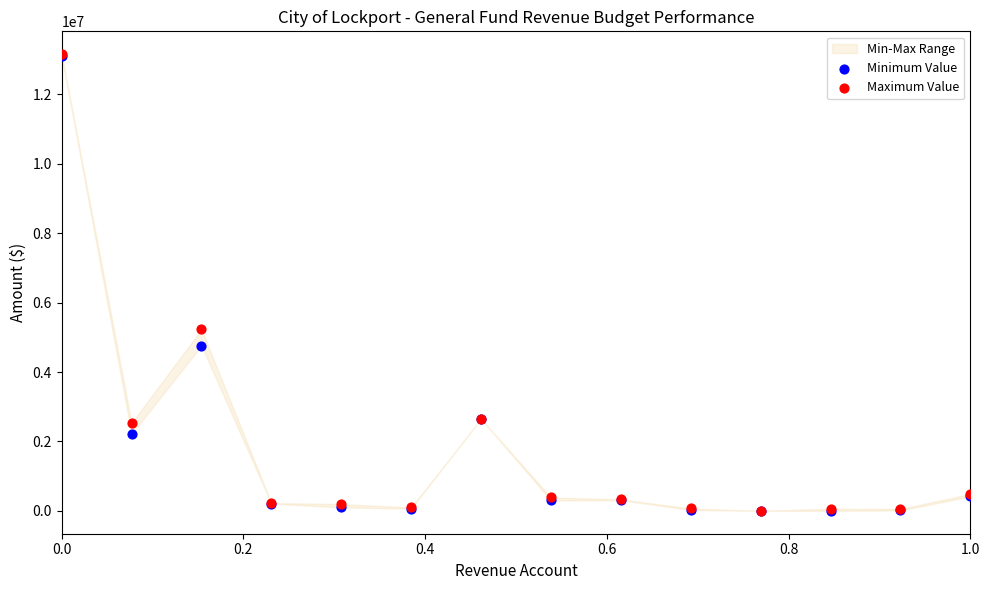

In the Maximum Value series, what Y value is closest to 6577508?

5225949.3